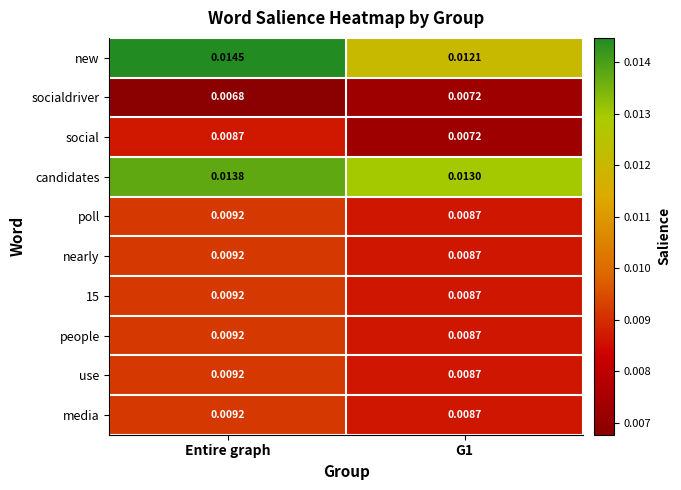

Which category has the highest value in the new series?

Entire graph